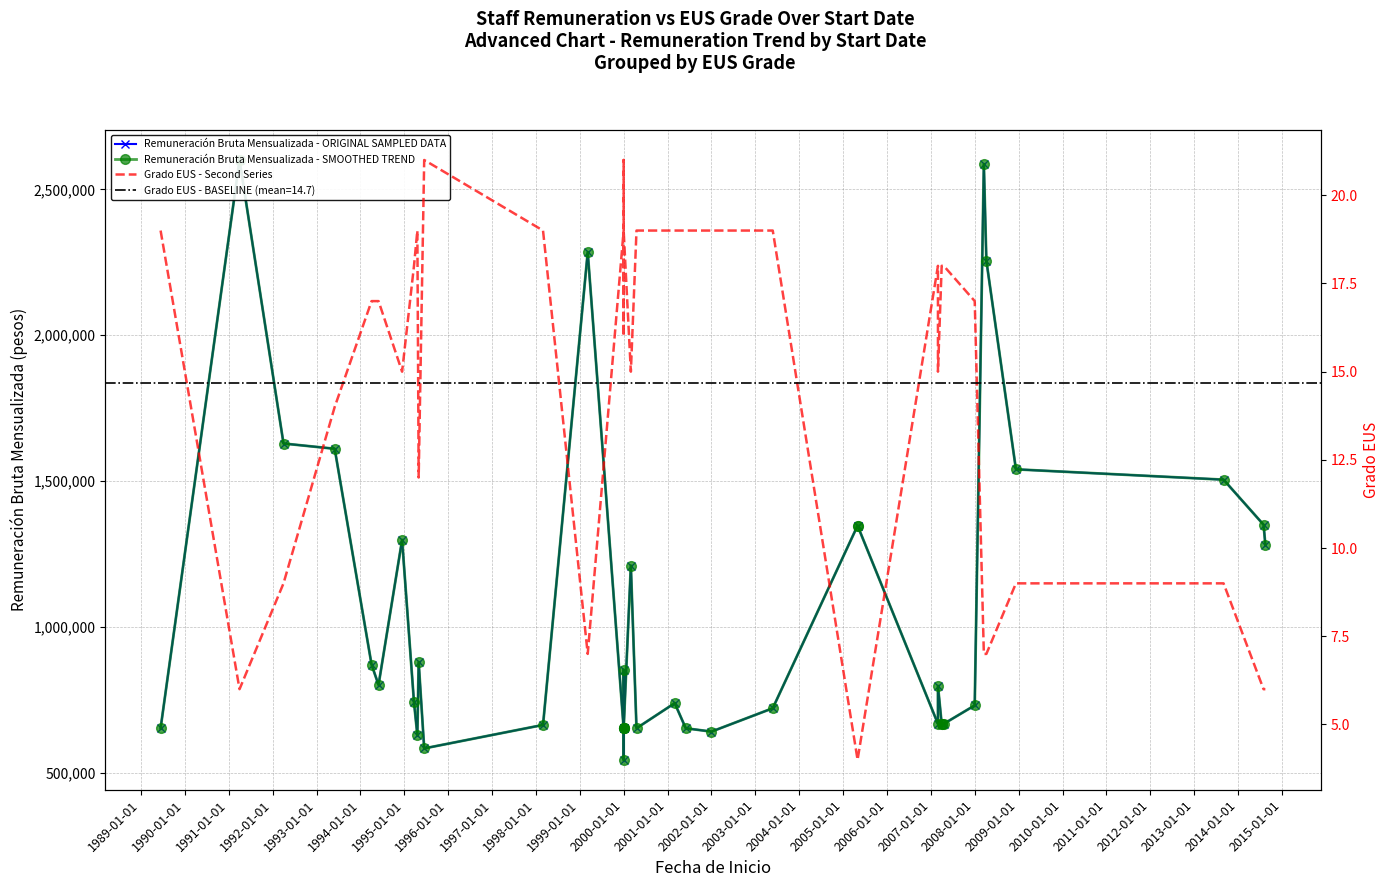

The Remuneración Bruta Mensualizada - ORIGINAL SAMPLED DATA series shows 663928 at 1999-01-01. True or false?

True